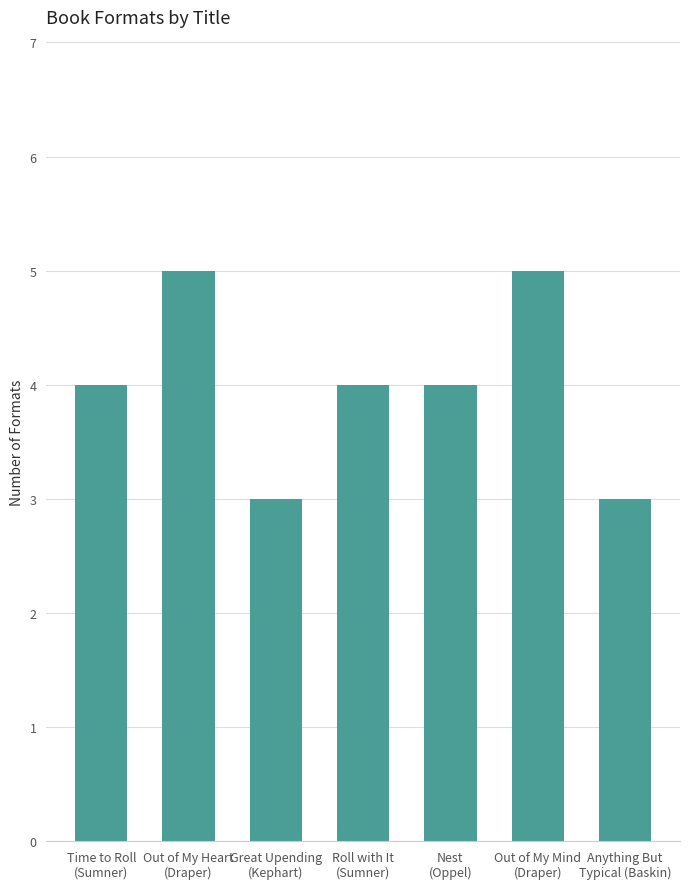

What is the value of the 2nd bar from the left?

5